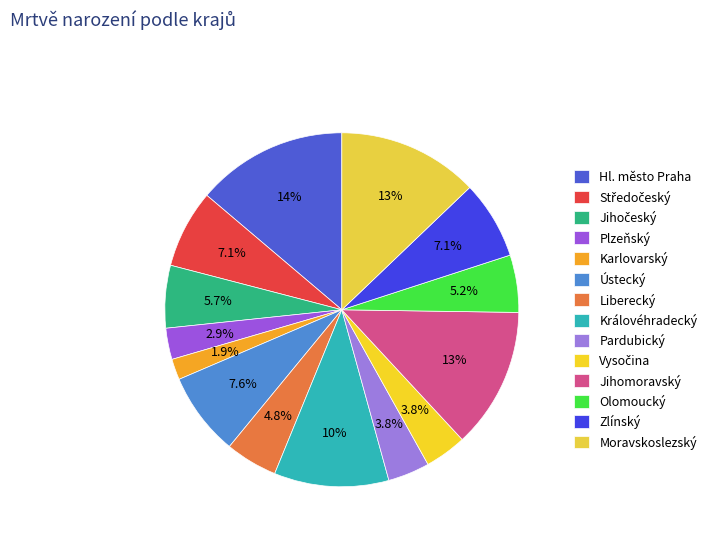

To the nearest percent, what portion does Královéhradecký represent?

10%